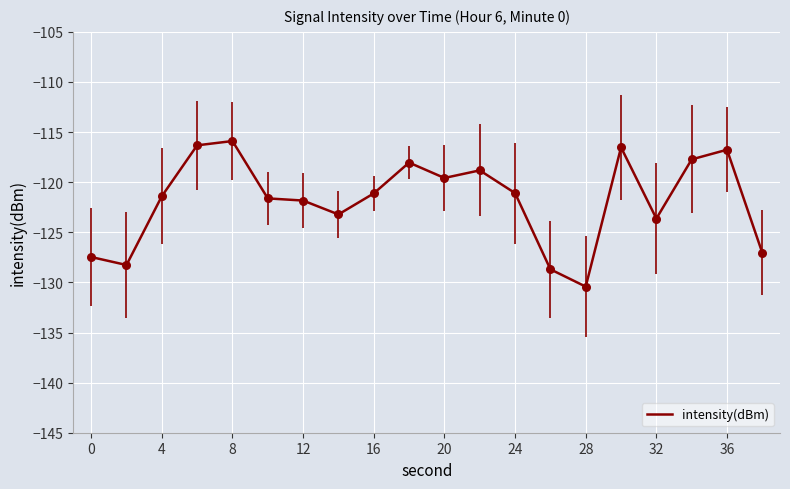

What is the maximum value shown in the chart?

-115.9